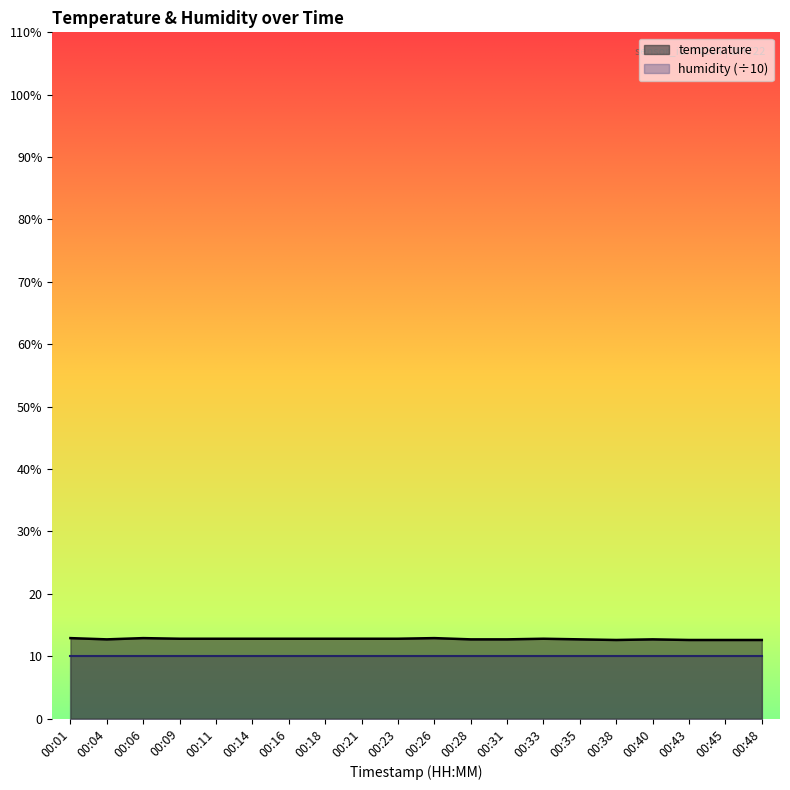

What are all the series names shown in the legend?

temperature, humidity (÷10)